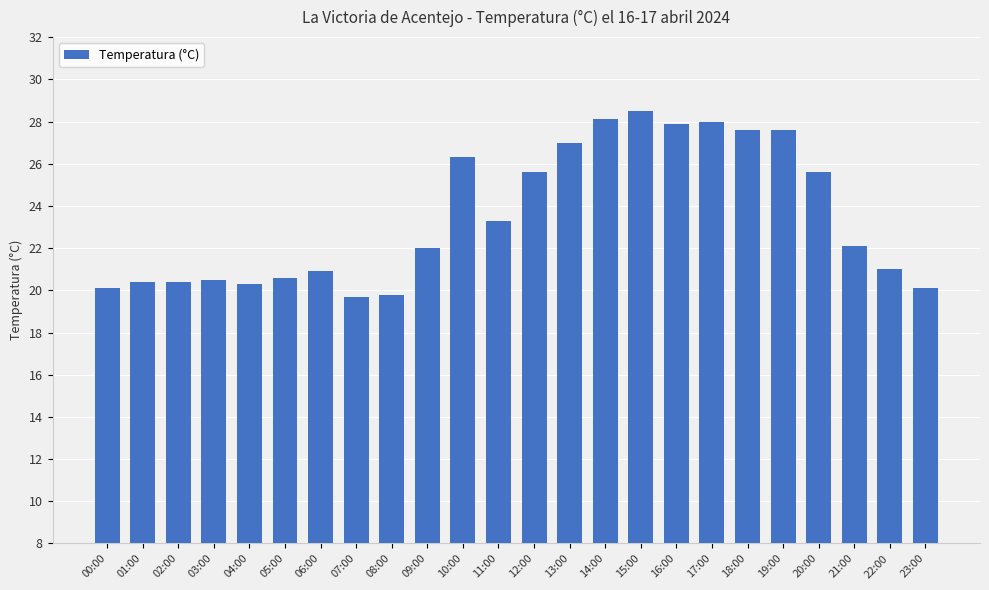

Are the bars grouped side by side (vs. stacked)?

No